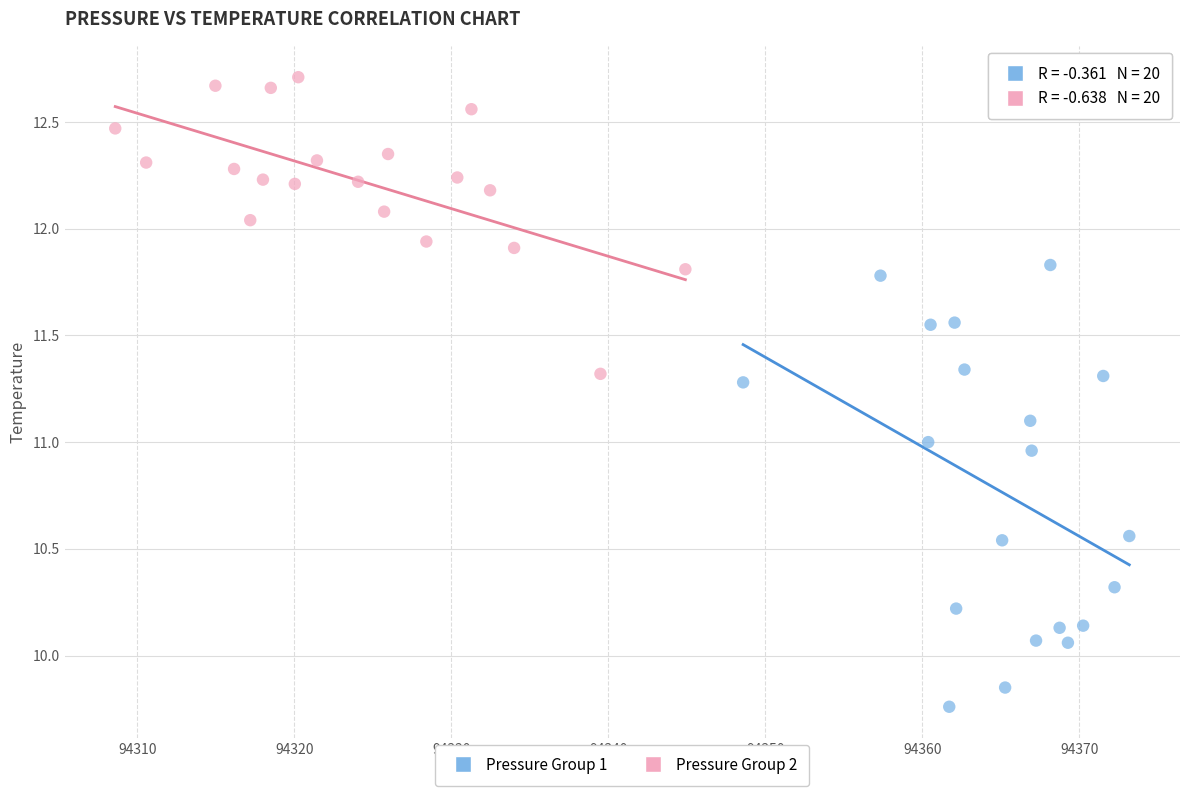

Which series contains the highest Y value?

Pressure Group 2